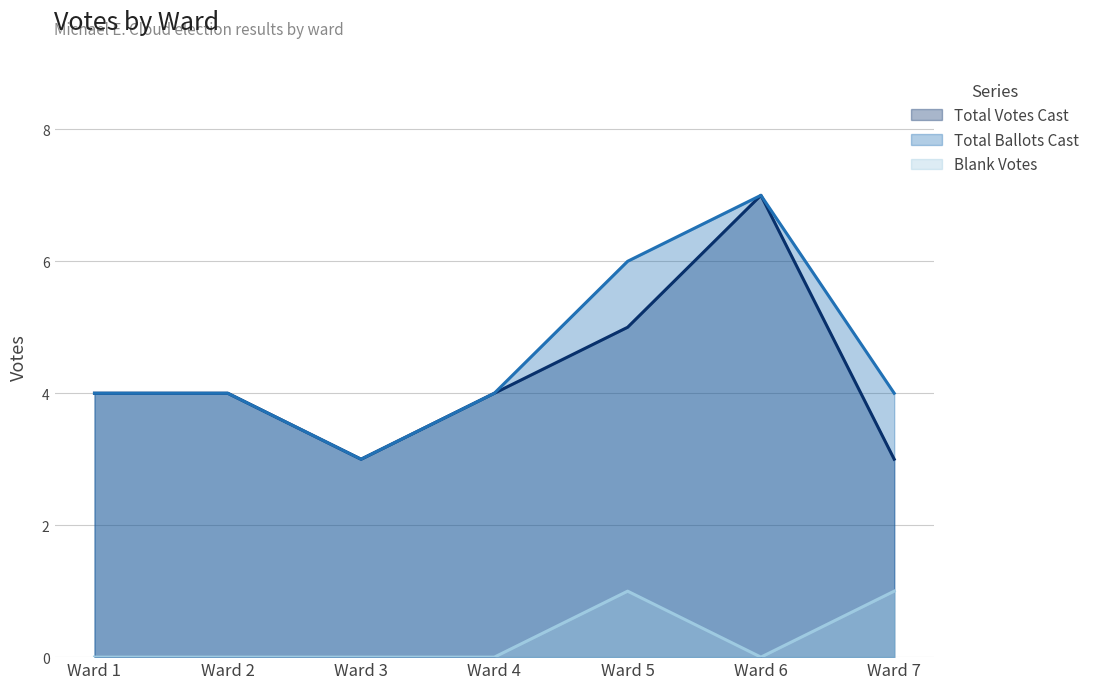

How many Total Votes Cast values are between 3 and 5?

6